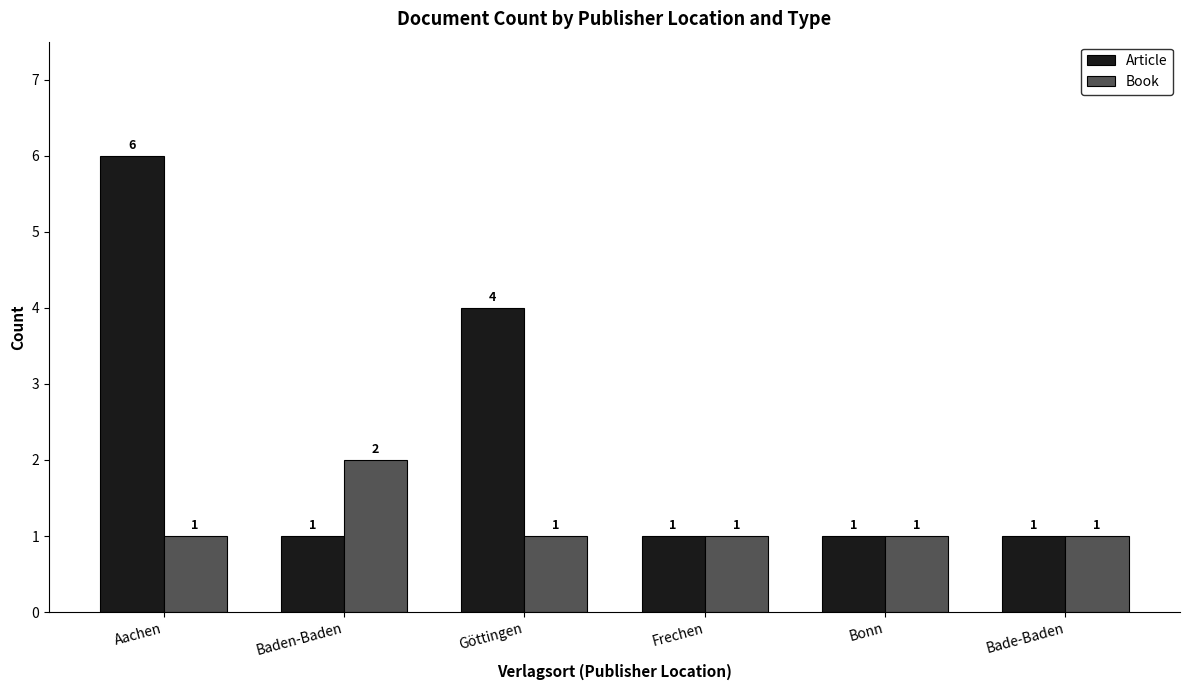

What is the lowest value of the Book series?

1